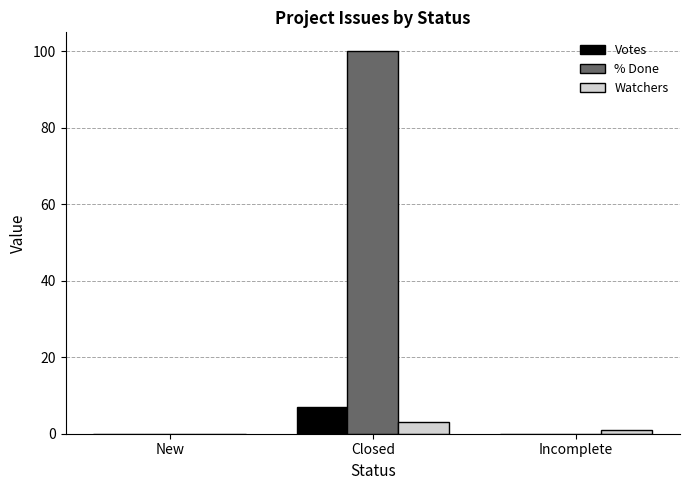

Reading left to right, what are all the values shown in this chart?

Votes: New=0	Closed=7	Incomplete=0
% Done: New=0	Closed=100	Incomplete=0
Watchers: New=0	Closed=3	Incomplete=1